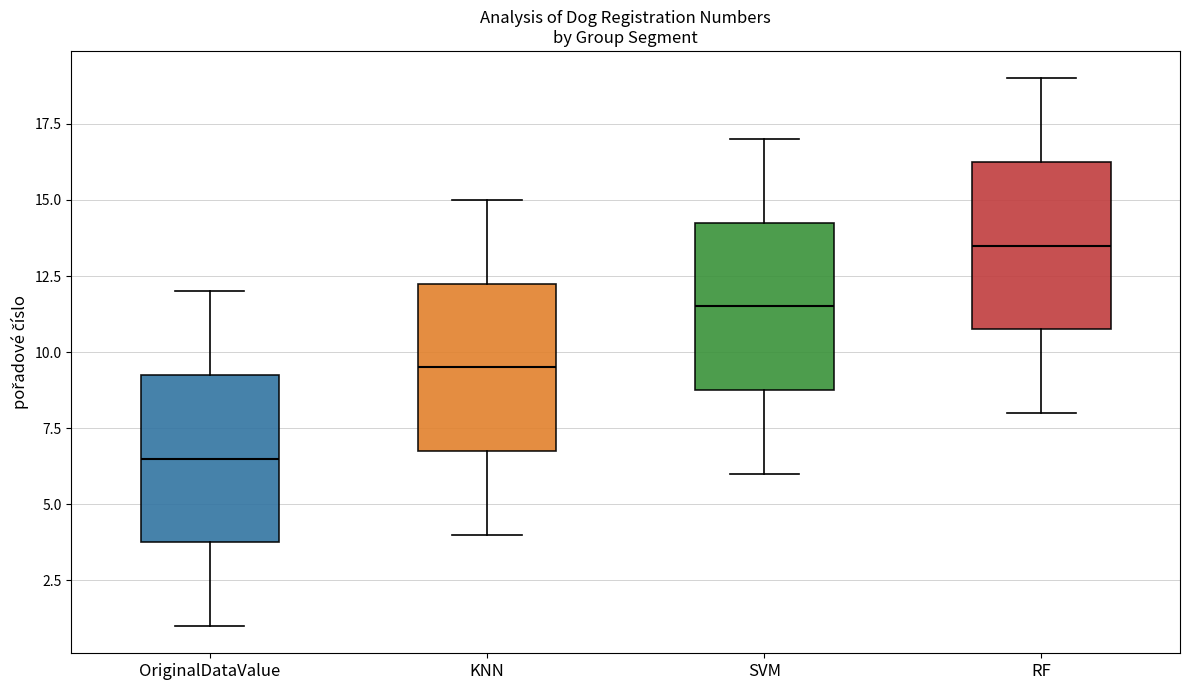

Where is the upper edge of the box for SVM on the y-axis? The values are not printed on the chart, so give them approximately, as read against the axis.

14.5